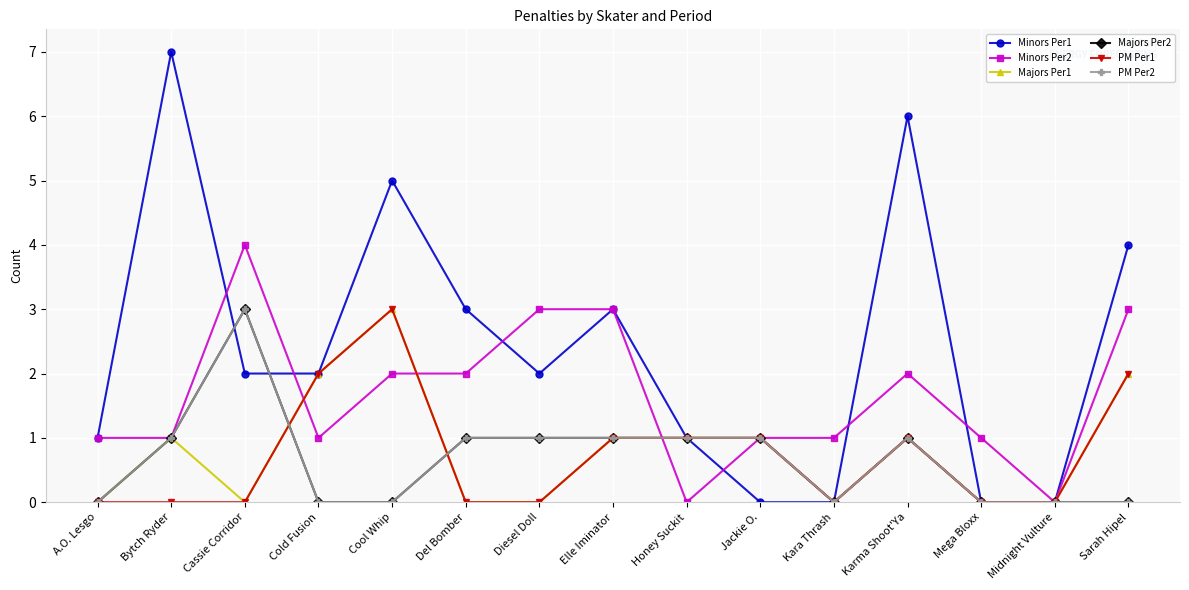

Reading left to right, extract all data points from this chart.

Minors Per1: A.O. Lesgo=1	Bytch Ryder=7	Cassie Corridor=2	Cold Fusion=2	Cool Whip=5	Del Bomber=3	Diesel Doll=2	Elle Iminator=3	Honey Suckit=1	Jackie O.=0	Kara Thrash=0	Karma Shoot'Ya=6	Mega Bloxx=0	Midnight Vulture=0	Sarah Hipel=4
Minors Per2: A.O. Lesgo=1	Bytch Ryder=1	Cassie Corridor=4	Cold Fusion=1	Cool Whip=2	Del Bomber=2	Diesel Doll=3	Elle Iminator=3	Honey Suckit=0	Jackie O.=1	Kara Thrash=1	Karma Shoot'Ya=2	Mega Bloxx=1	Midnight Vulture=0	Sarah Hipel=3
Majors Per1: A.O. Lesgo=0	Bytch Ryder=1	Cassie Corridor=0	Cold Fusion=2	Cool Whip=3	Del Bomber=0	Diesel Doll=0	Elle Iminator=1	Honey Suckit=1	Jackie O.=1	Kara Thrash=0	Karma Shoot'Ya=1	Mega Bloxx=0	Midnight Vulture=0	Sarah Hipel=2
Majors Per2: A.O. Lesgo=0	Bytch Ryder=1	Cassie Corridor=3	Cold Fusion=0	Cool Whip=0	Del Bomber=1	Diesel Doll=1	Elle Iminator=1	Honey Suckit=1	Jackie O.=1	Kara Thrash=0	Karma Shoot'Ya=1	Mega Bloxx=0	Midnight Vulture=0	Sarah Hipel=0
PM Per1: A.O. Lesgo=0	Bytch Ryder=0	Cassie Corridor=0	Cold Fusion=2	Cool Whip=3	Del Bomber=0	Diesel Doll=0	Elle Iminator=1	Honey Suckit=1	Jackie O.=1	Kara Thrash=0	Karma Shoot'Ya=1	Mega Bloxx=0	Midnight Vulture=0	Sarah Hipel=2
PM Per2: A.O. Lesgo=0	Bytch Ryder=1	Cassie Corridor=3	Cold Fusion=0	Cool Whip=0	Del Bomber=1	Diesel Doll=1	Elle Iminator=1	Honey Suckit=1	Jackie O.=1	Kara Thrash=0	Karma Shoot'Ya=1	Mega Bloxx=0	Midnight Vulture=0	Sarah Hipel=0